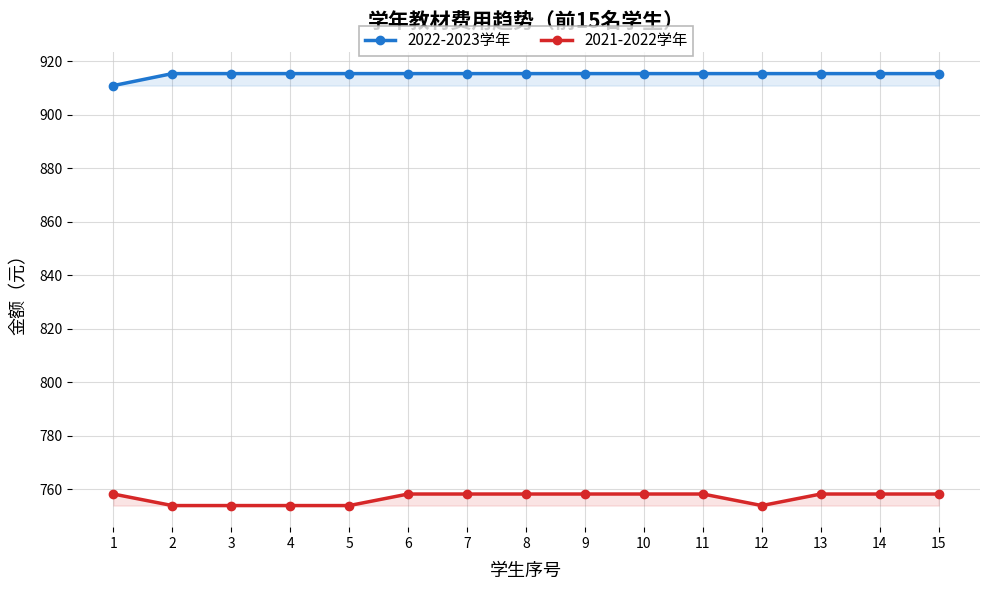

Which series has the largest total across all categories?

2022-2023学年